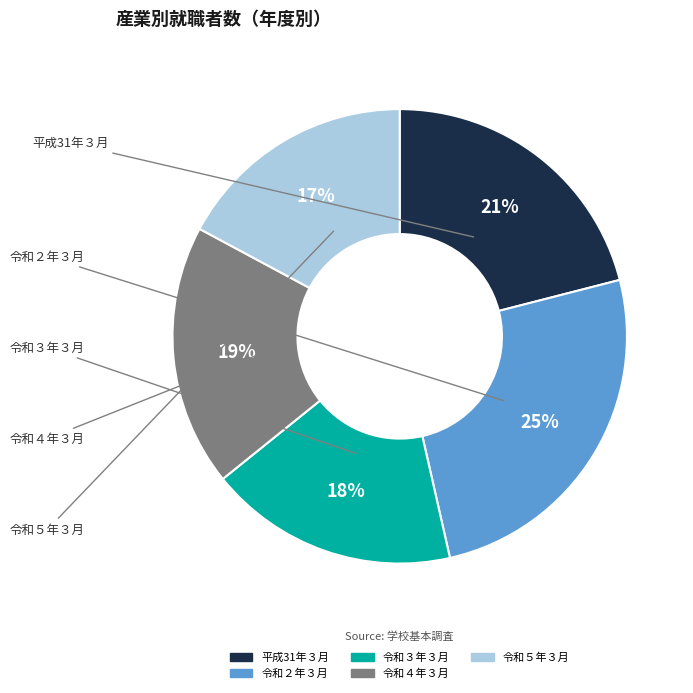

Does 令和２年３月 account for over 50% of the chart?

No